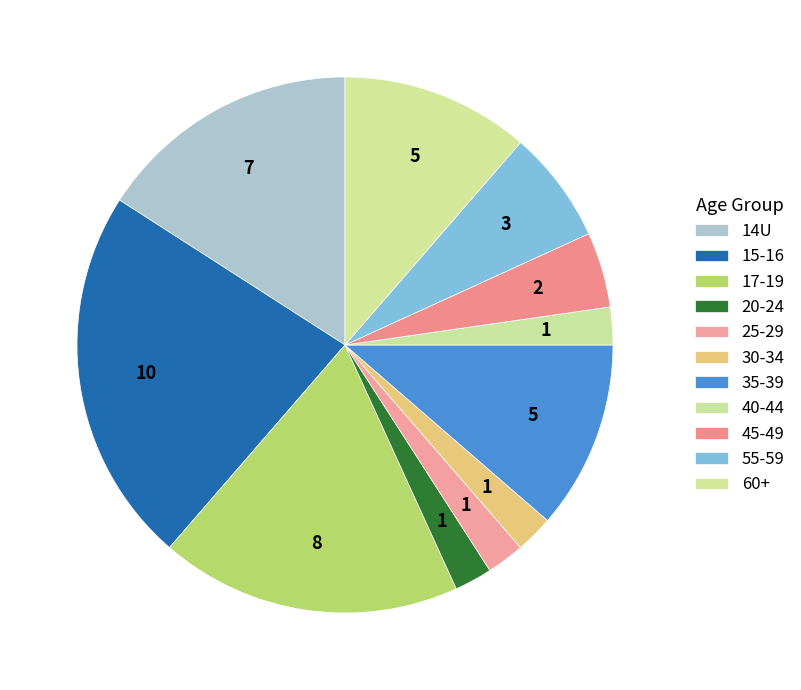

How many slices are in this pie chart?

11